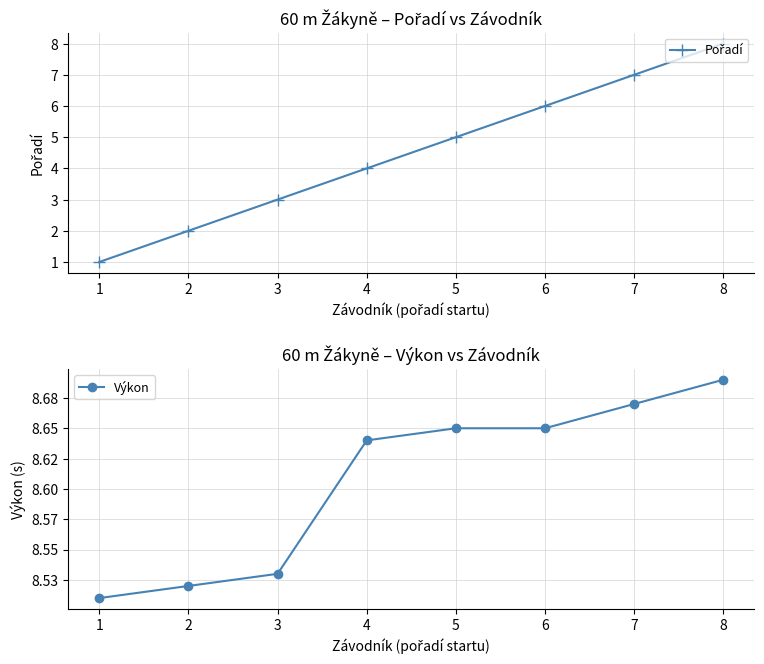

Which has a higher value, 2 or 3?

3